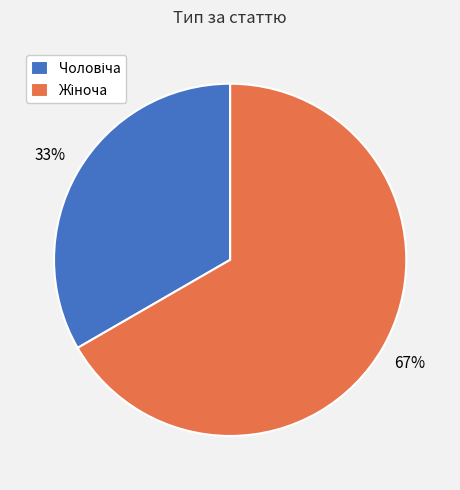

To the nearest percent, what is the average slice percentage?

50%